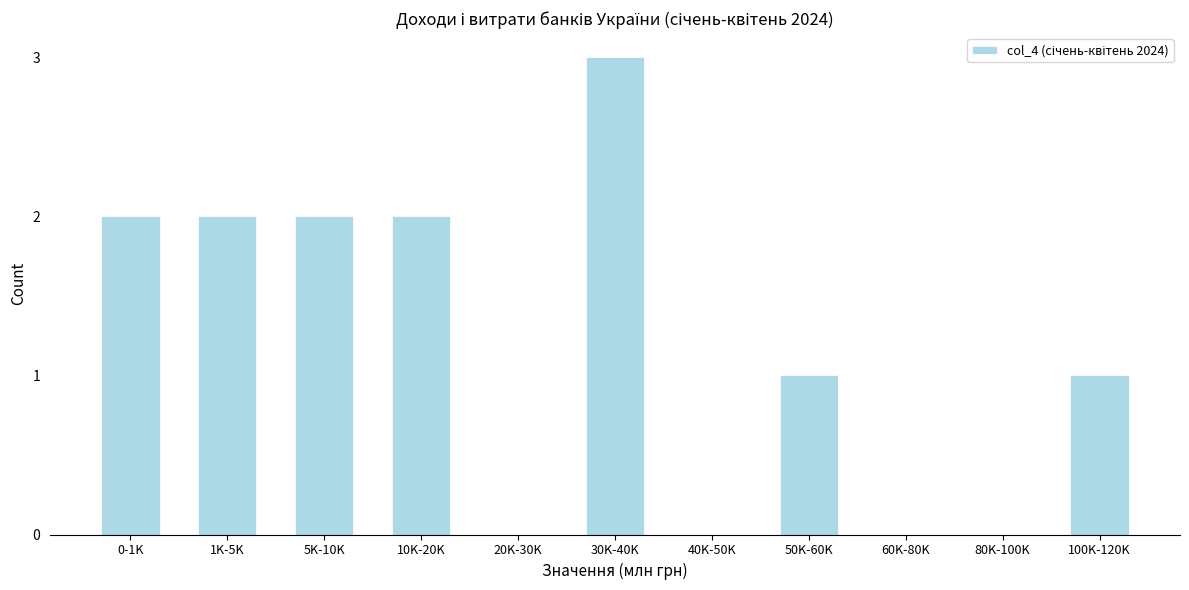

Reading left to right, extract all data points from this chart.

0-1K=2	1K-5K=2	5K-10K=2	10K-20K=2	20K-30K=0	30K-40K=3	40K-50K=0	50K-60K=1	60K-80K=0	80K-100K=0	100K-120K=1